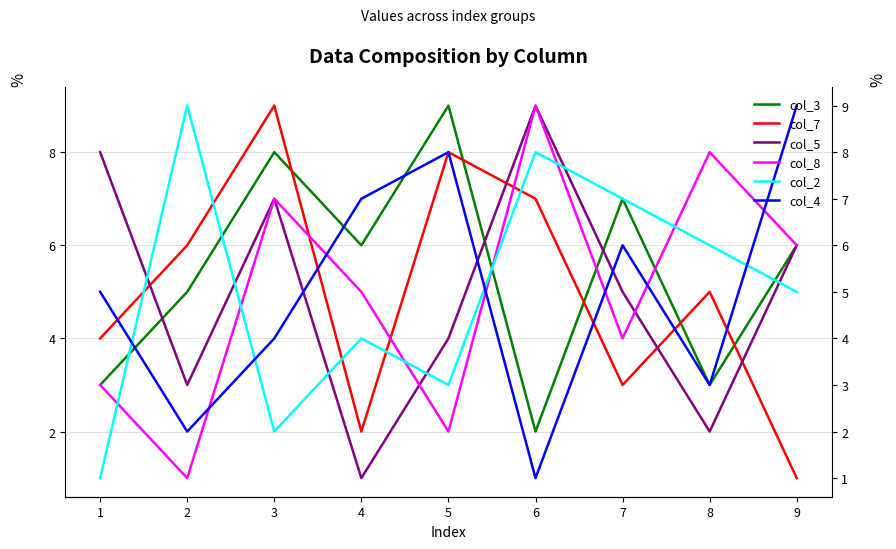

True or false: col_4 has a value of 2 at 2.

True